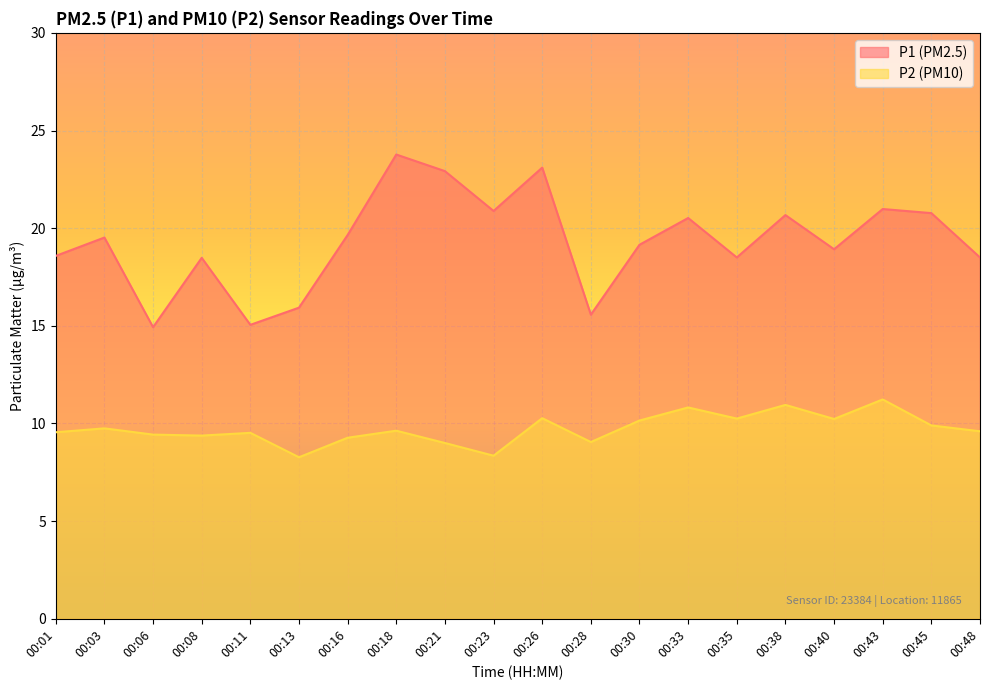

Reading left to right, list all the values displayed in this chart.

P1: 18.6	19.5	14.9	18.5	15.1	15.9	19.6	23.8	22.9	20.9	23.1	15.6	19.1	20.5	18.5	20.7	18.9	21.0	20.8	18.5
P2: 9.6	9.8	9.4	9.4	9.5	8.3	9.3	9.6	9.0	8.3	10.3	9.1	10.2	10.8	10.2	10.9	10.2	11.2	9.9	9.6